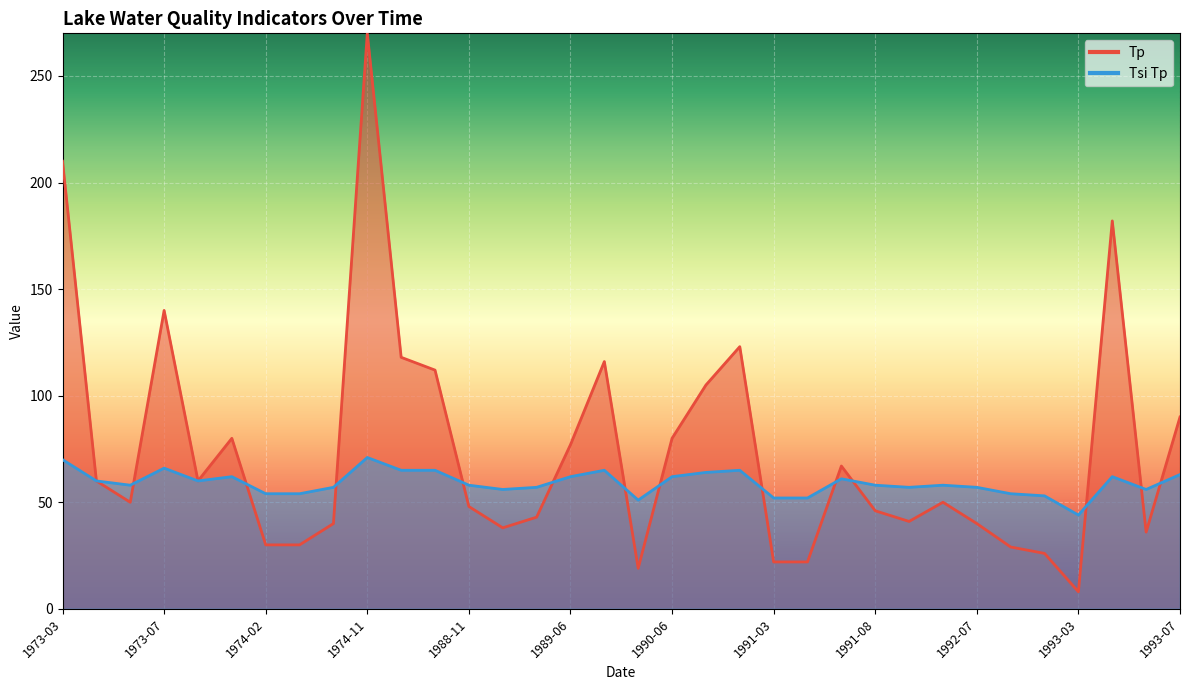

Which series has the largest total across all categories?

Tp